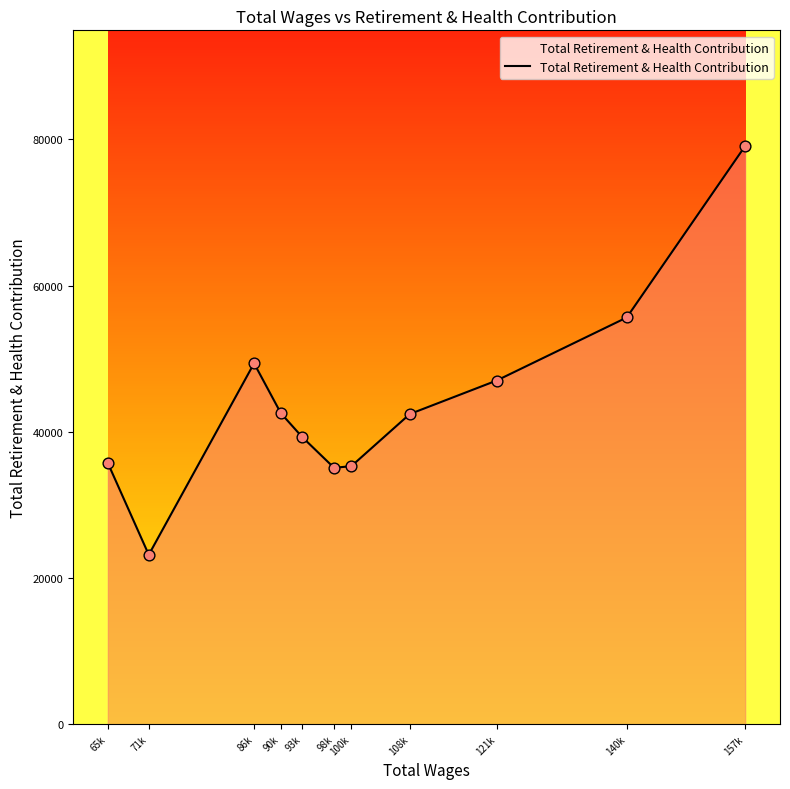

Between 71k and 121k, which is larger?

121k